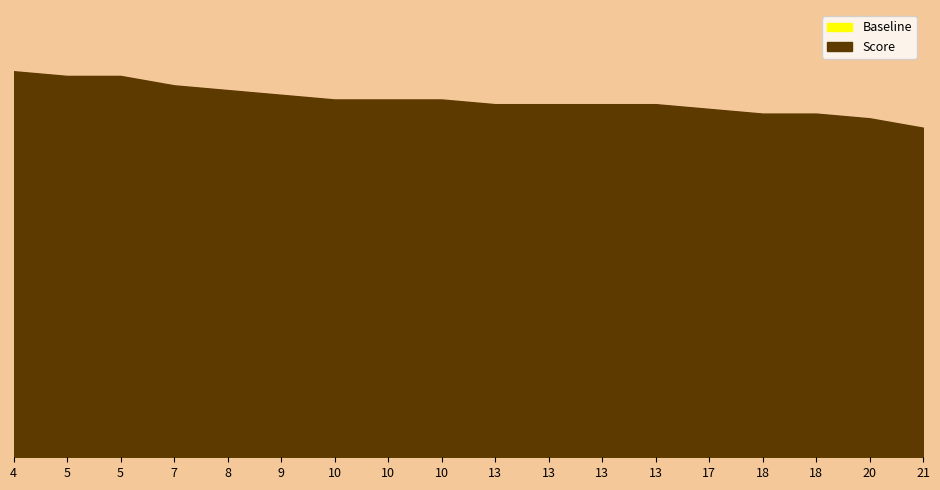

True or false: the data shows 72 at 20.

True